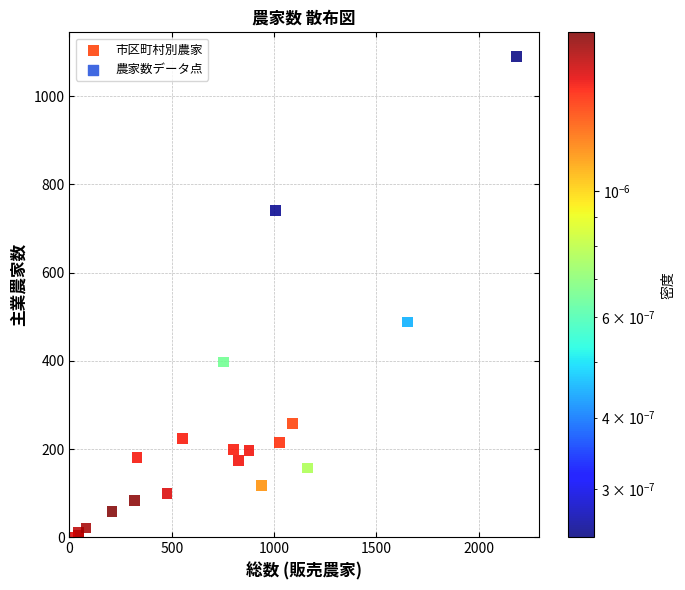

What Y value in the scatter plot is closest to 545?

488